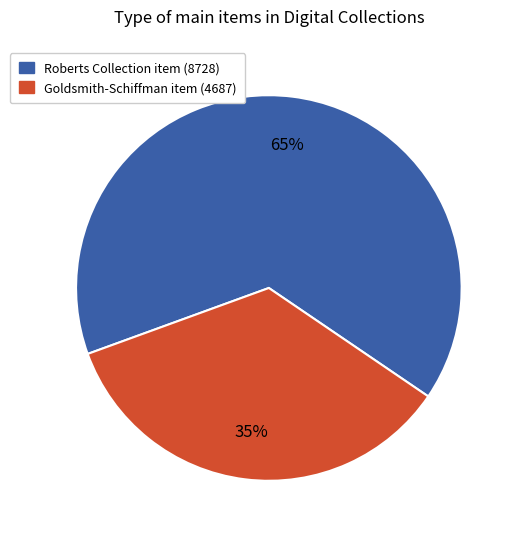

To the nearest percent, what is the difference between the largest and smallest slice percentages?

30%